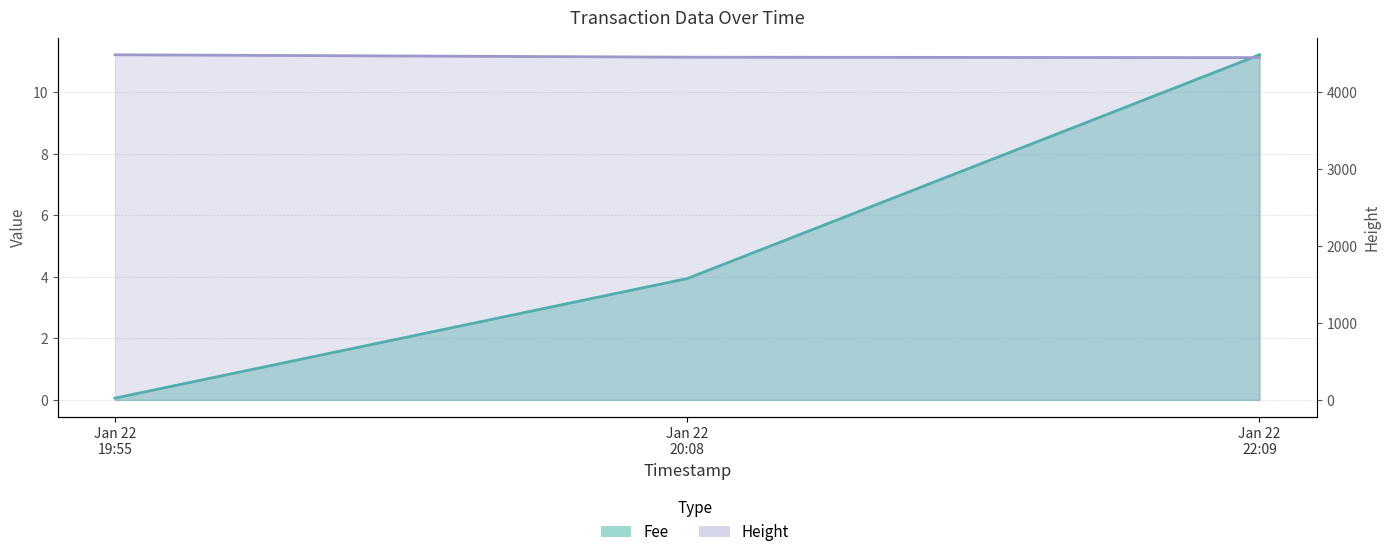

What is the label of the 2nd point from the left?

Jan 22 20:08